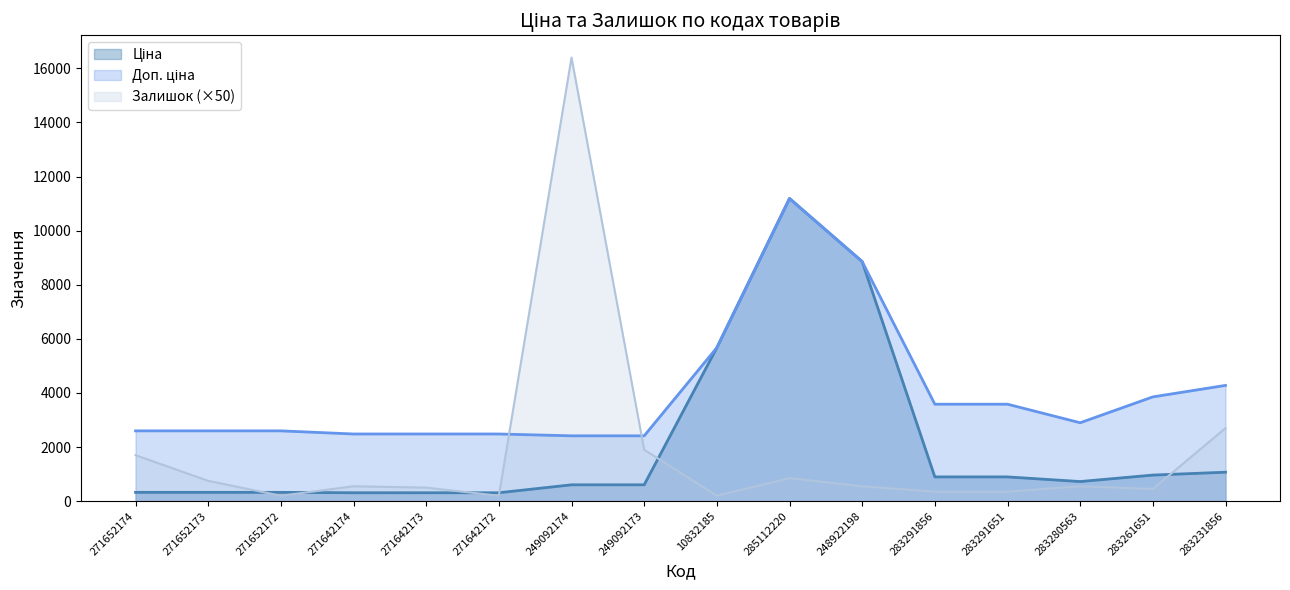

True or false: Доп. ціна and Ціна intersect in this chart.

False